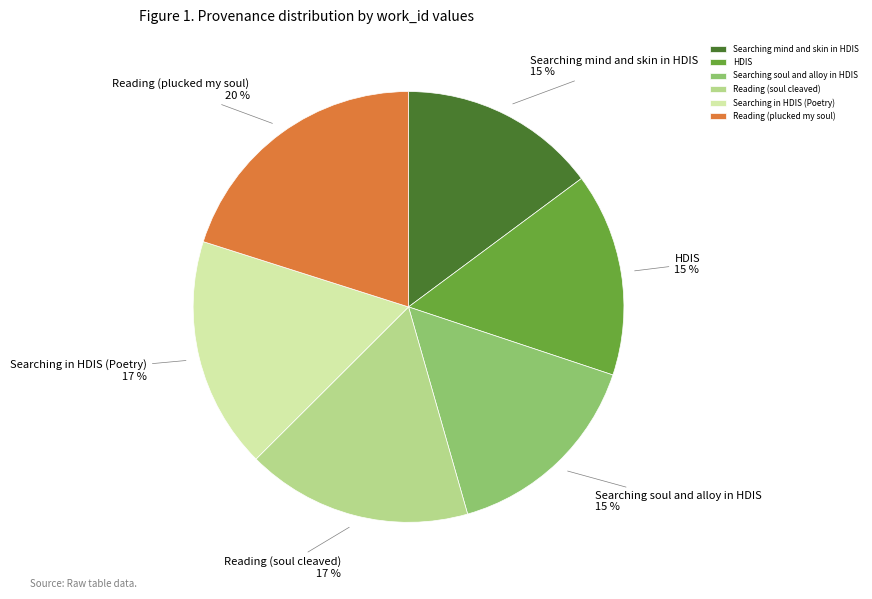

Is the sum of Reading (soul cleaved) and Searching soul and alloy in HDIS greater than half?

No